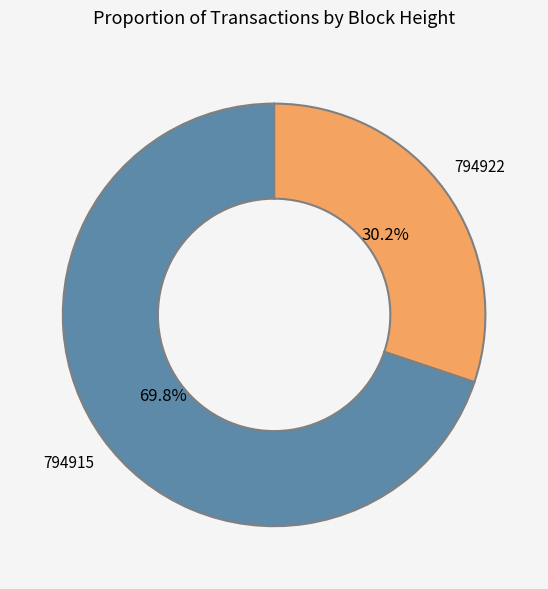

To the nearest percent, what percentage of the pie is 794922?

30%